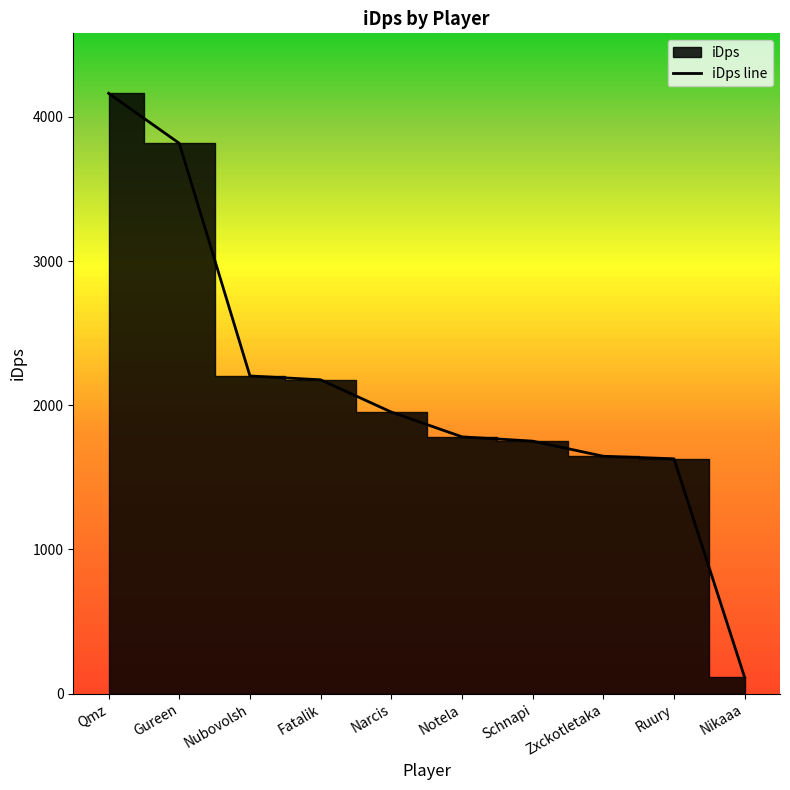

True or false: the data has more than 2 interior local peaks.

False